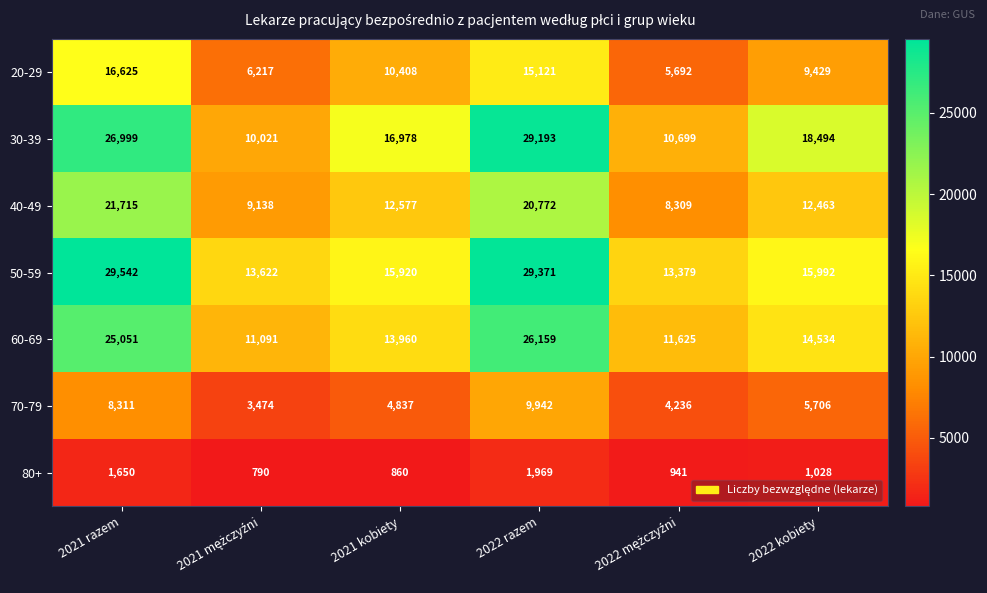

Is it true that 80+ equals 1834 at 2022 kobiety?

False